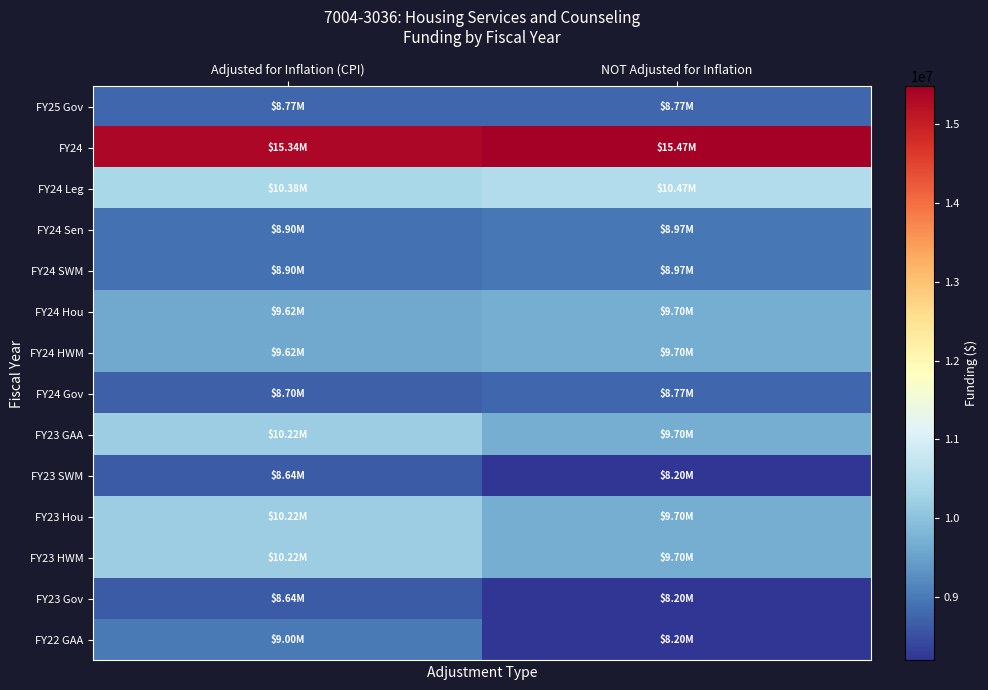

Between Adjusted for Inflation (CPI) and NOT Adjusted for Inflation, which is larger?

Adjusted for Inflation (CPI)